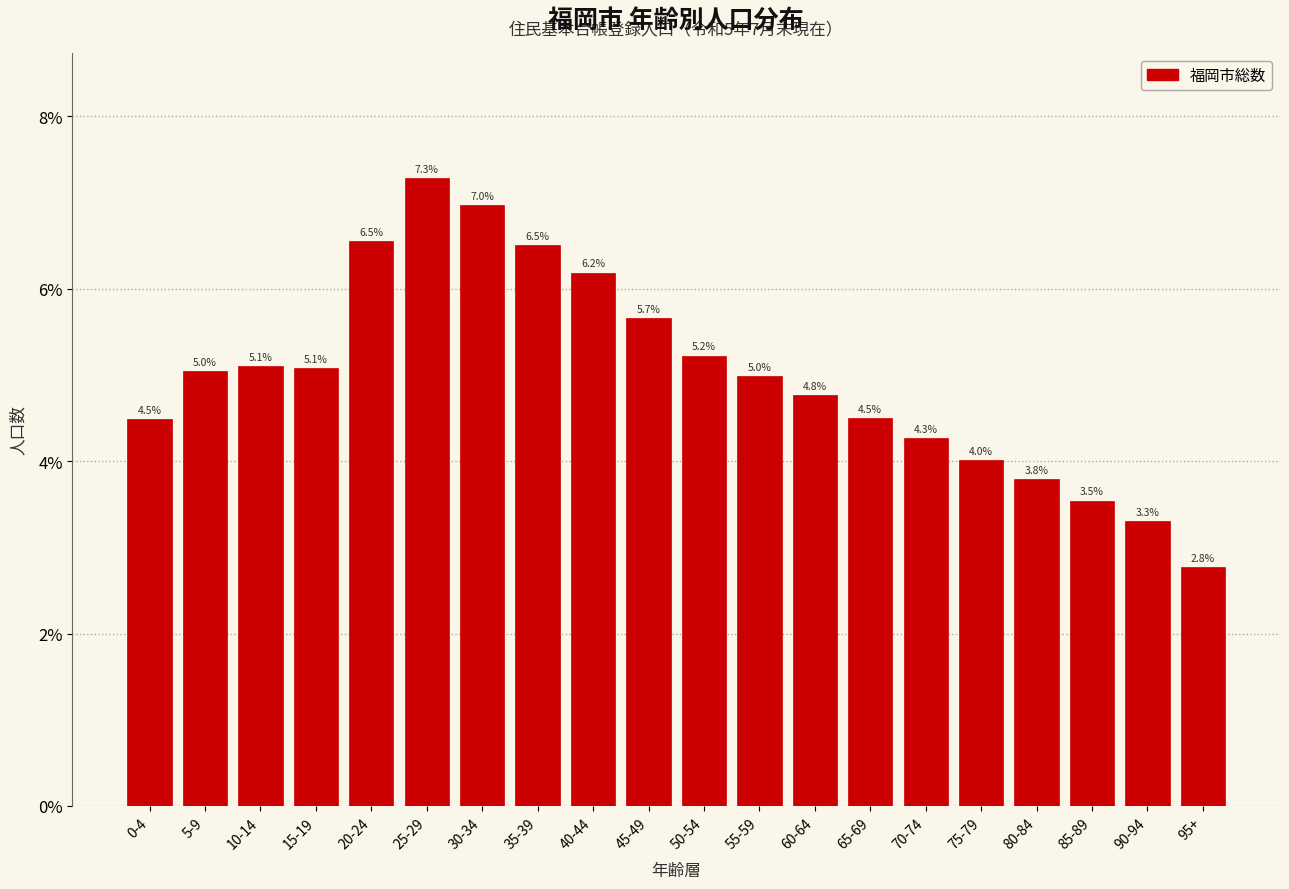

Reading left to right, what are all the values shown in this chart?

4.5	5.0	5.1	5.1	6.5	7.3	7.0	6.5	6.2	5.7	5.2	5.0	4.8	4.5	4.3	4.0	3.8	3.5	3.3	2.8